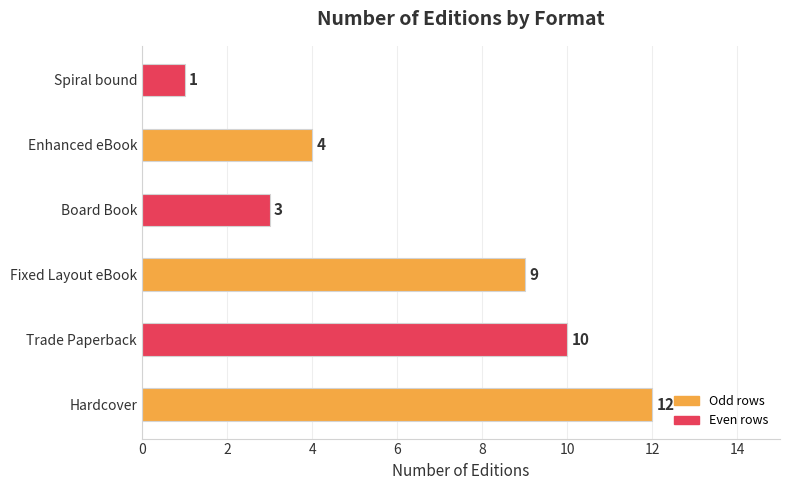

What is the difference between the maximum and minimum values?

11